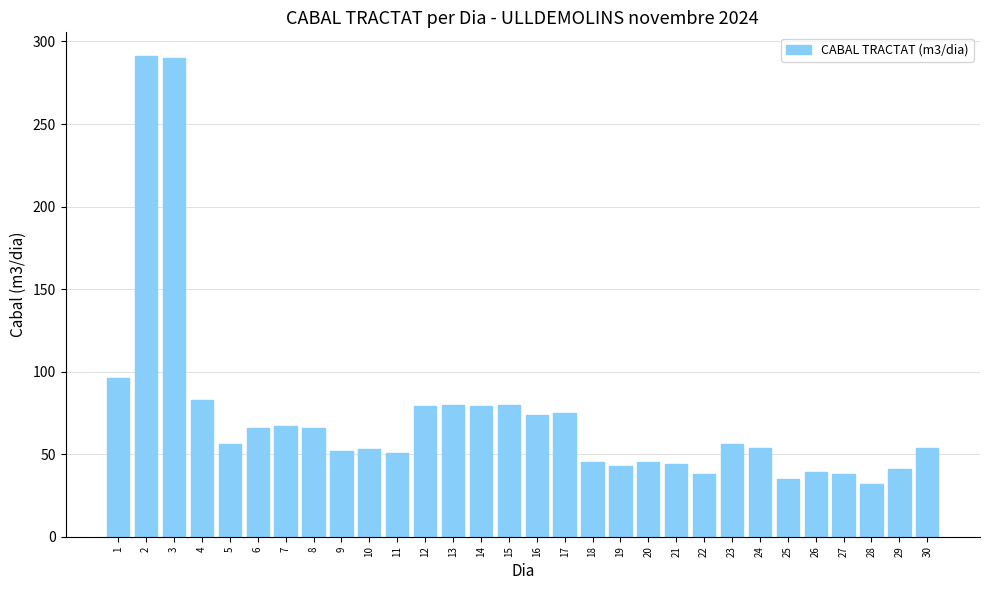

How many values are below 56?

15